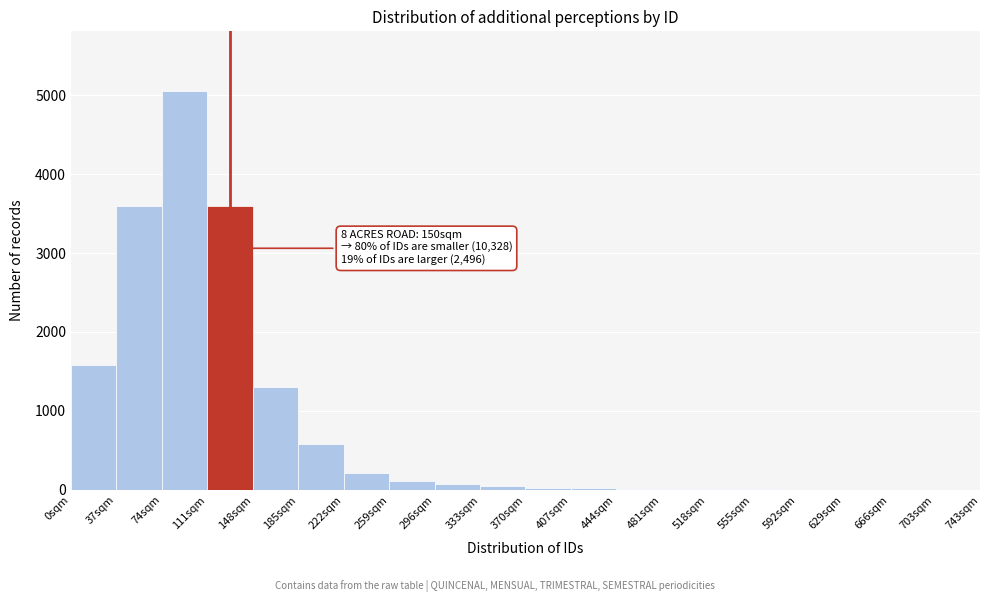

Over which range of the x-axis is the bar tallest?

74 to 111